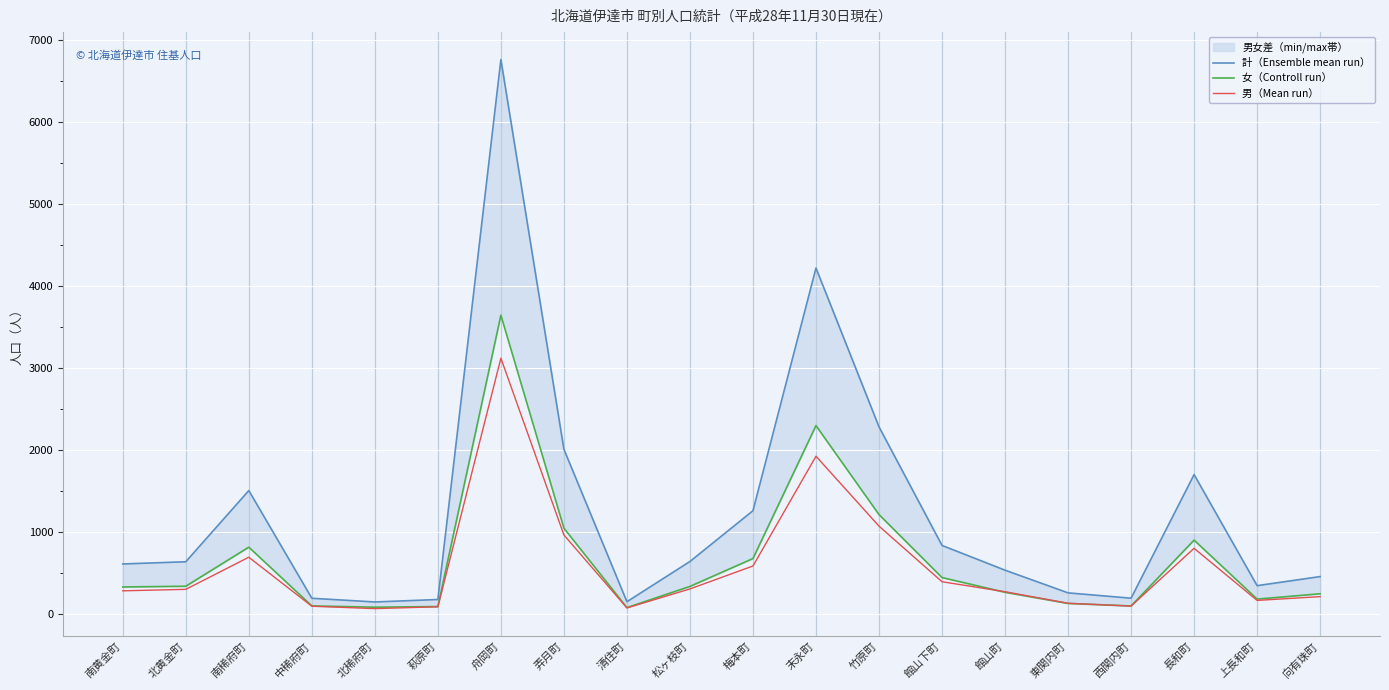

What position from the left is 上長和町?

19